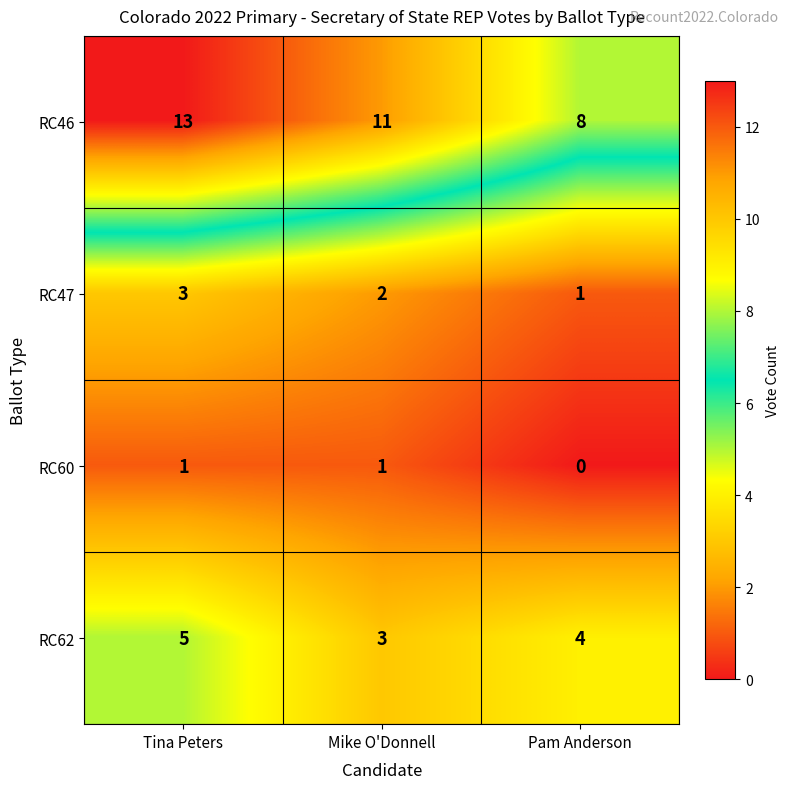

At which category is the sum across all series the highest?

Tina Peters